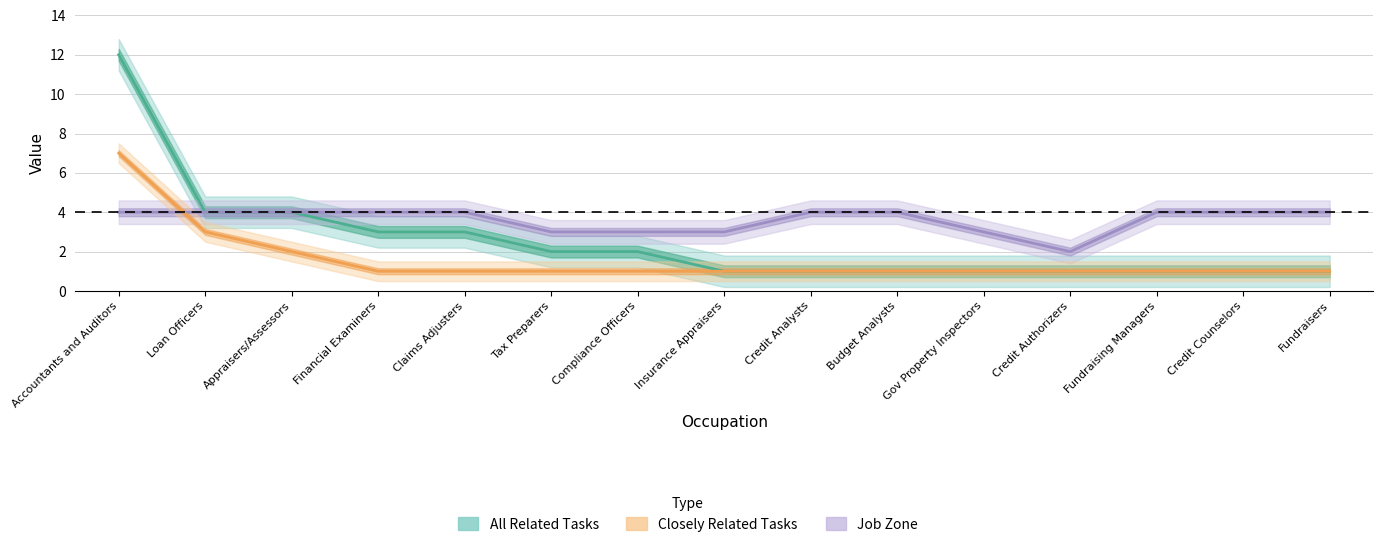

What is the sum of all Closely Related Tasks values?

24